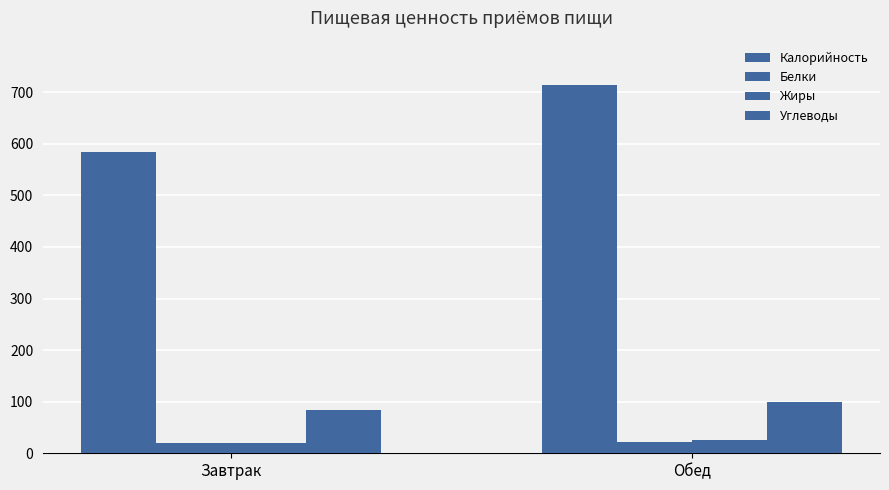

How many bars are there in each group?

4